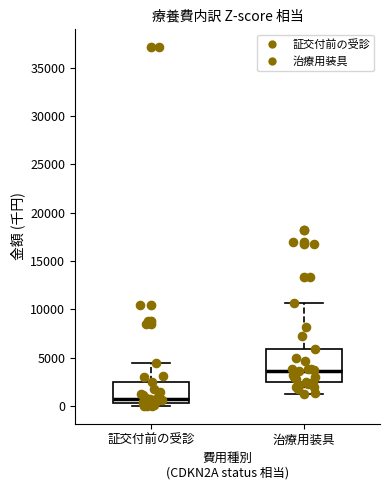

Reading left to right, read every box against the y-axis: the position of its median line, the range the box covers, and the ends of its whiskers. The values are not printed on the chart, so give them approximately, as read against the axis.

証交付前の受診: median 500 (just above the box's lower edge), box 500 to 2500, whiskers 0 to 4500
治療用装具: median 3500, box 2500 to 6000, whiskers 1000 to 10500